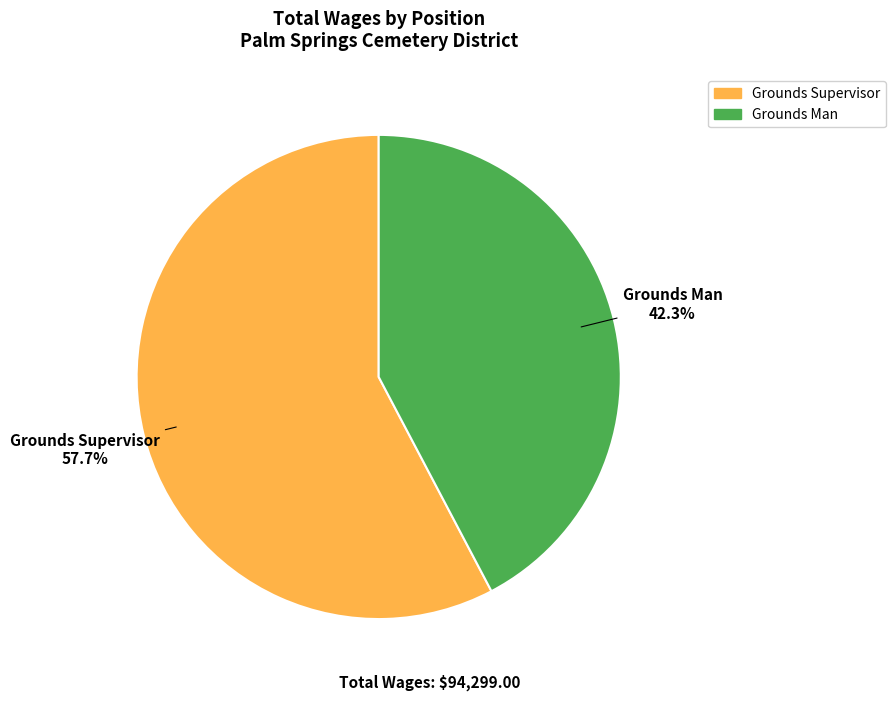

What percentage is the Grounds Supervisor slice, to the nearest percent?

58%